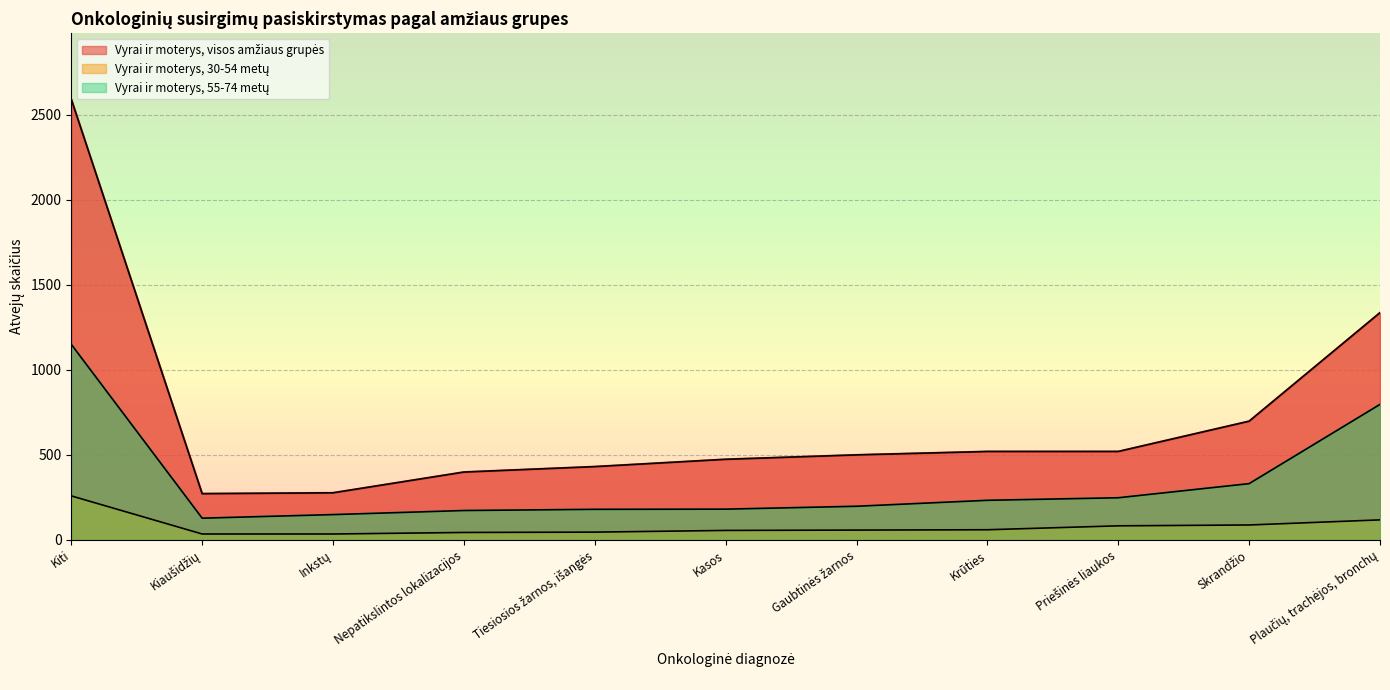

Reading left to right, transcribe all the data shown in this chart.

Vyrai ir moterys, visos amžiaus grupės: 2591	272	277	399	431	474	500	520	520	698	1336
Vyrai ir moterys, 30-54 metų: 259	35	35	44	46	56	58	60	83	88	118
Vyrai ir moterys, 55-74 metų: 1150	128	149	173	180	181	198	233	248	331	797